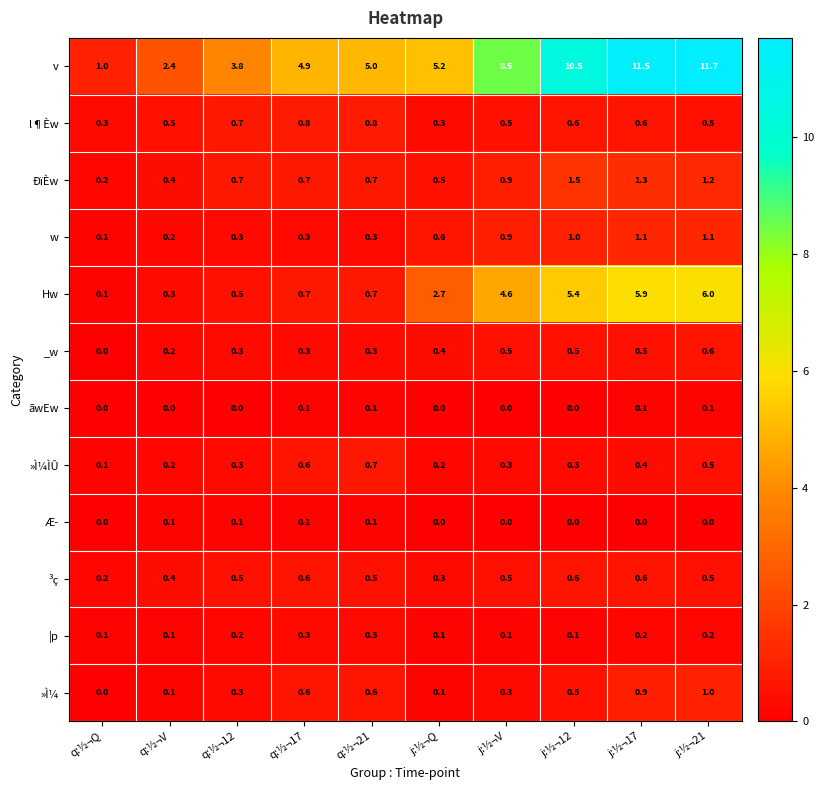

What is the difference between the maximum and second lowest values in the v series?

9.3